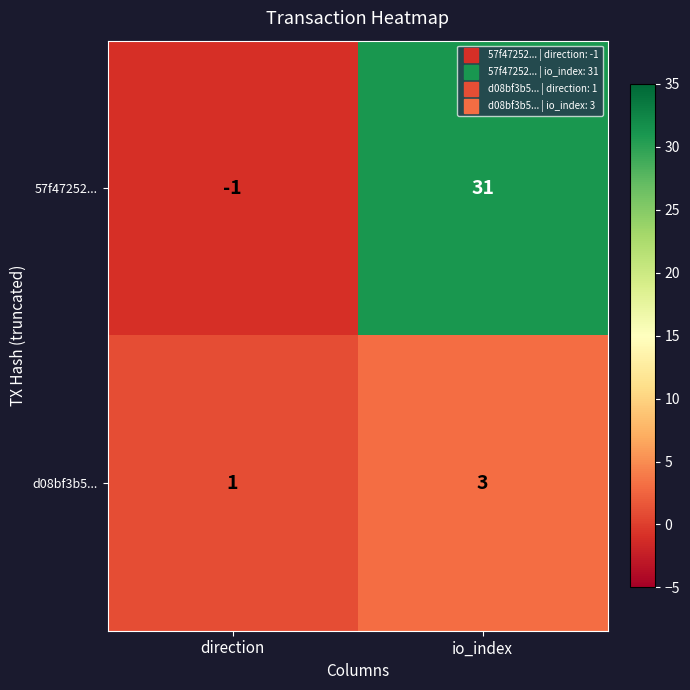

What is the difference between the maximum and minimum values in the 57f47252... series?

32